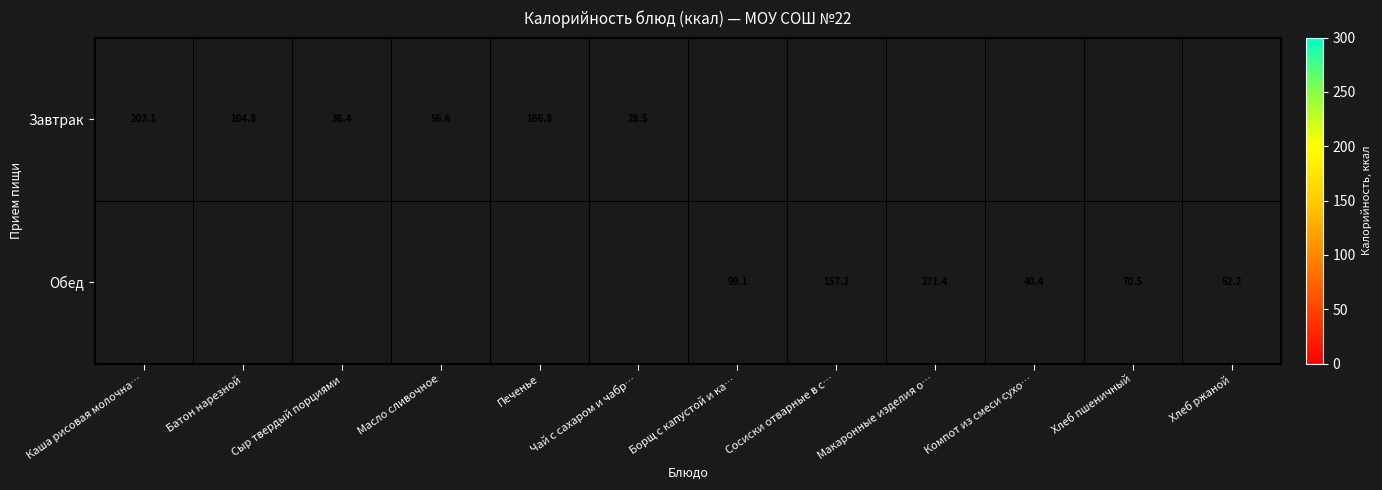

Is the value of Обед at Хлеб пшеничный greater than the value of Завтрак at Каша рисовая молочна…?

No